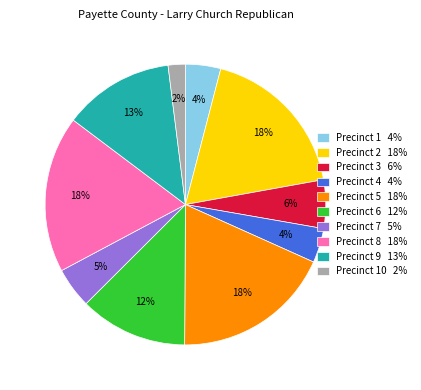

Is there any slice that represents more than half of the pie?

No